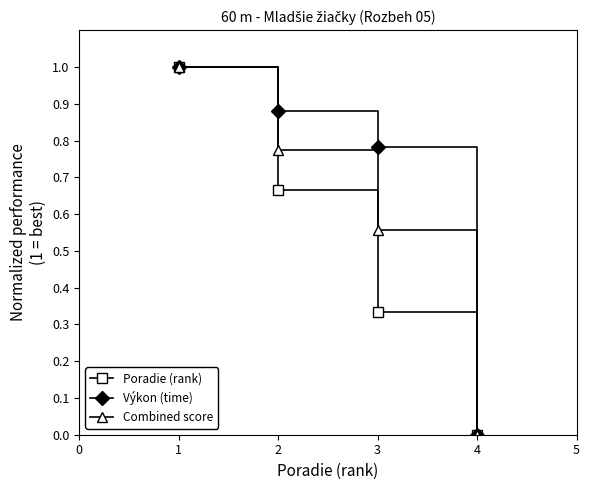

The value of Combined score at 4 is 0.0. True or false?

True